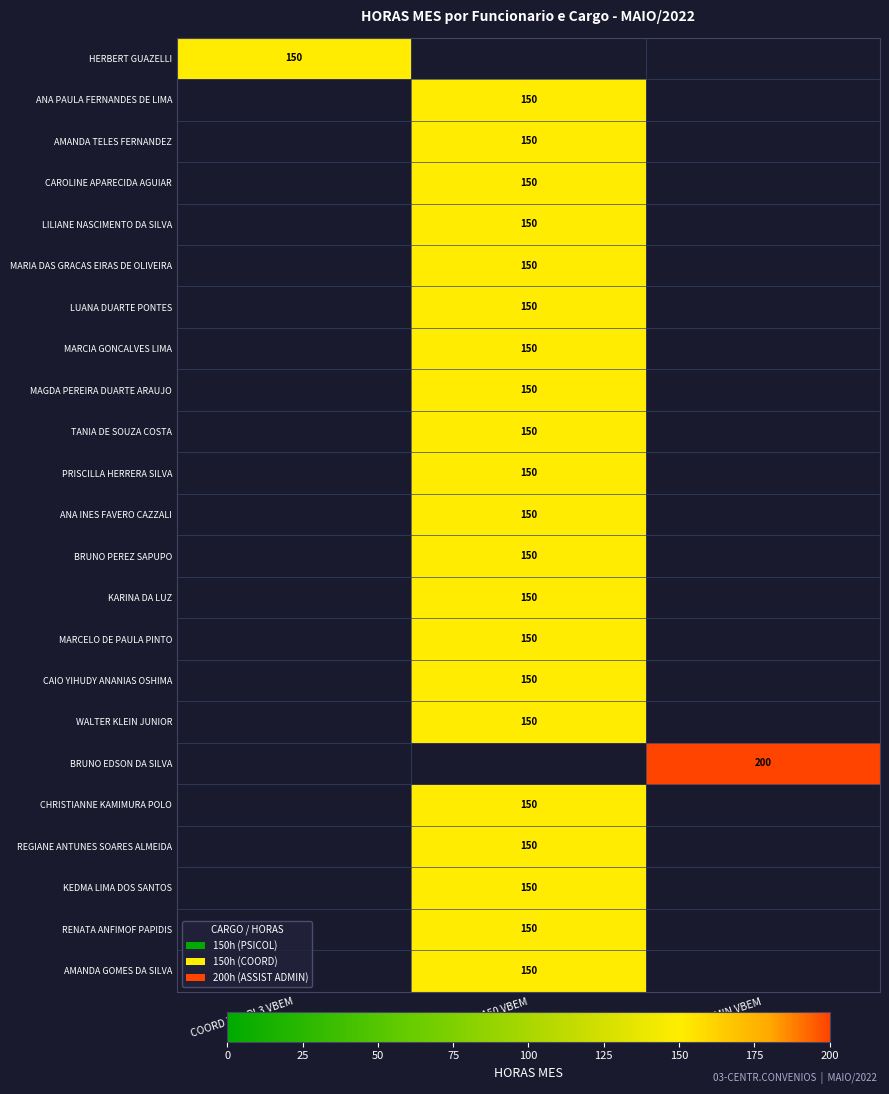

Is it true that MAGDA PEREIRA DUARTE ARAUJO equals 150 at PSICOL PL4 150 VBEM?

True